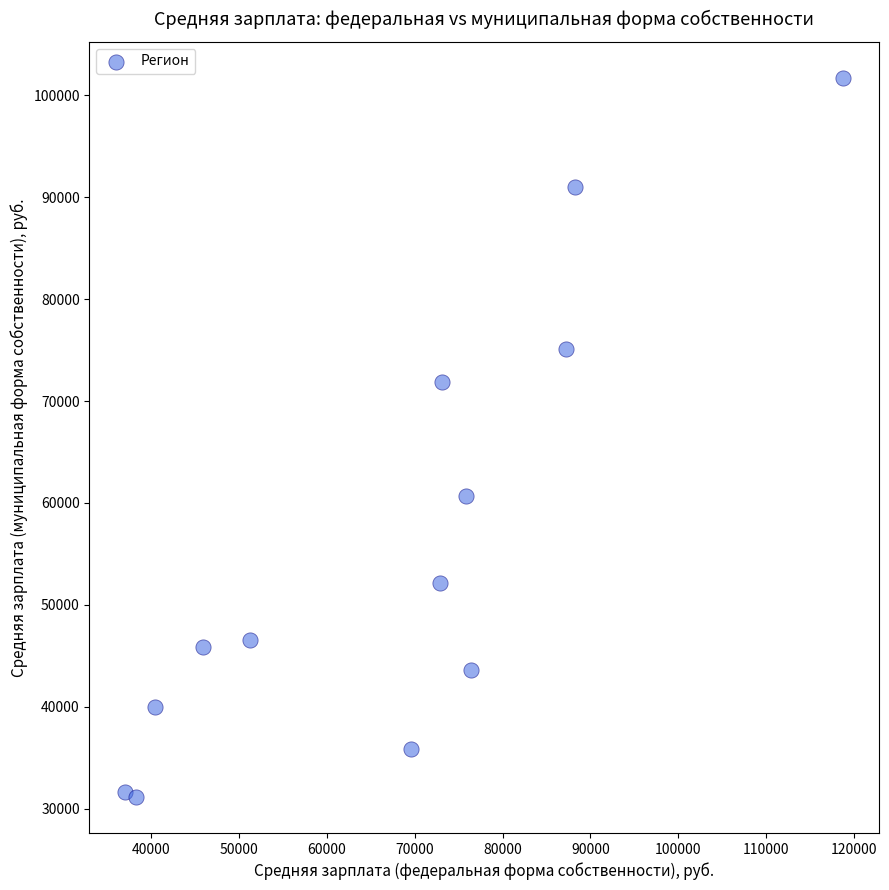

What is the range of X values (max minus min)?

81794.9